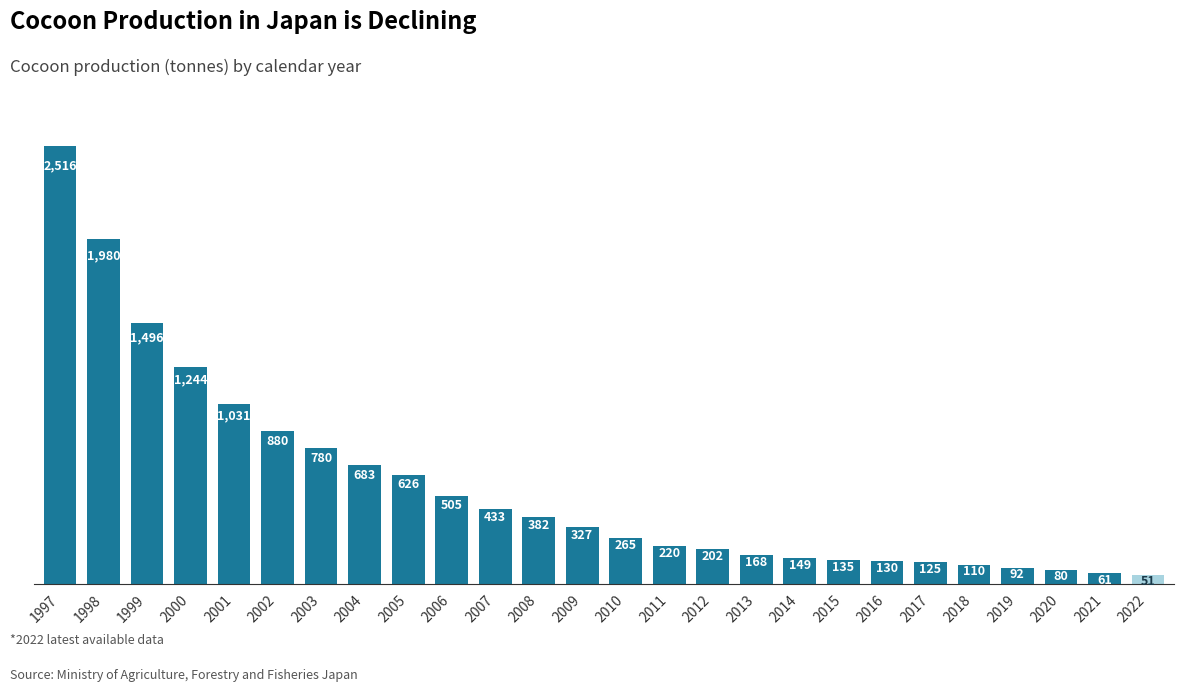

At which category does the chart reach its minimum across all series?

2022